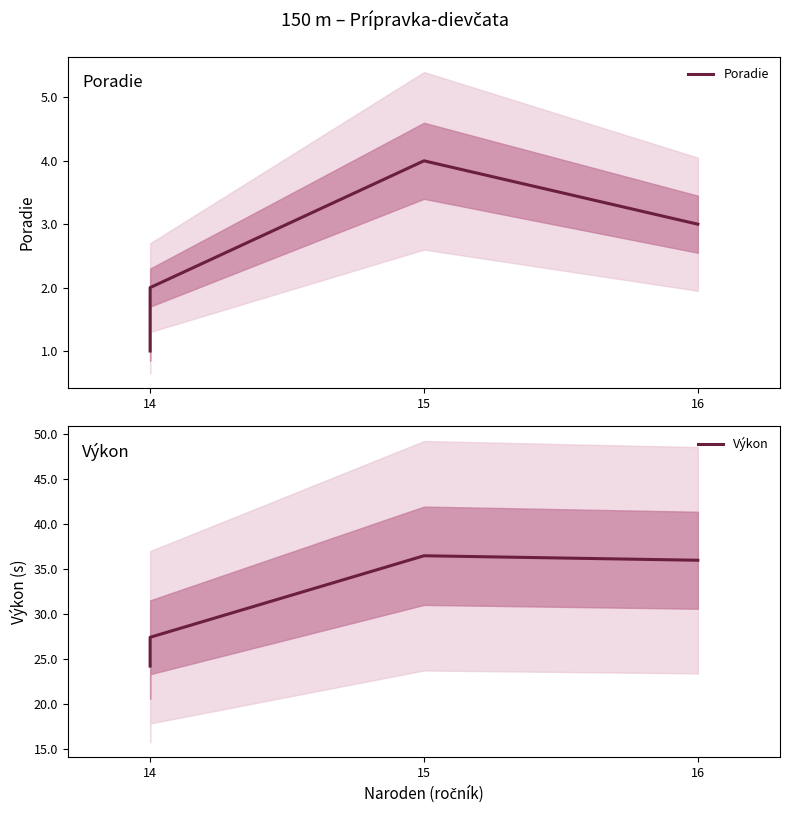

True or false: Poradie and Výkon cross at least once.

False